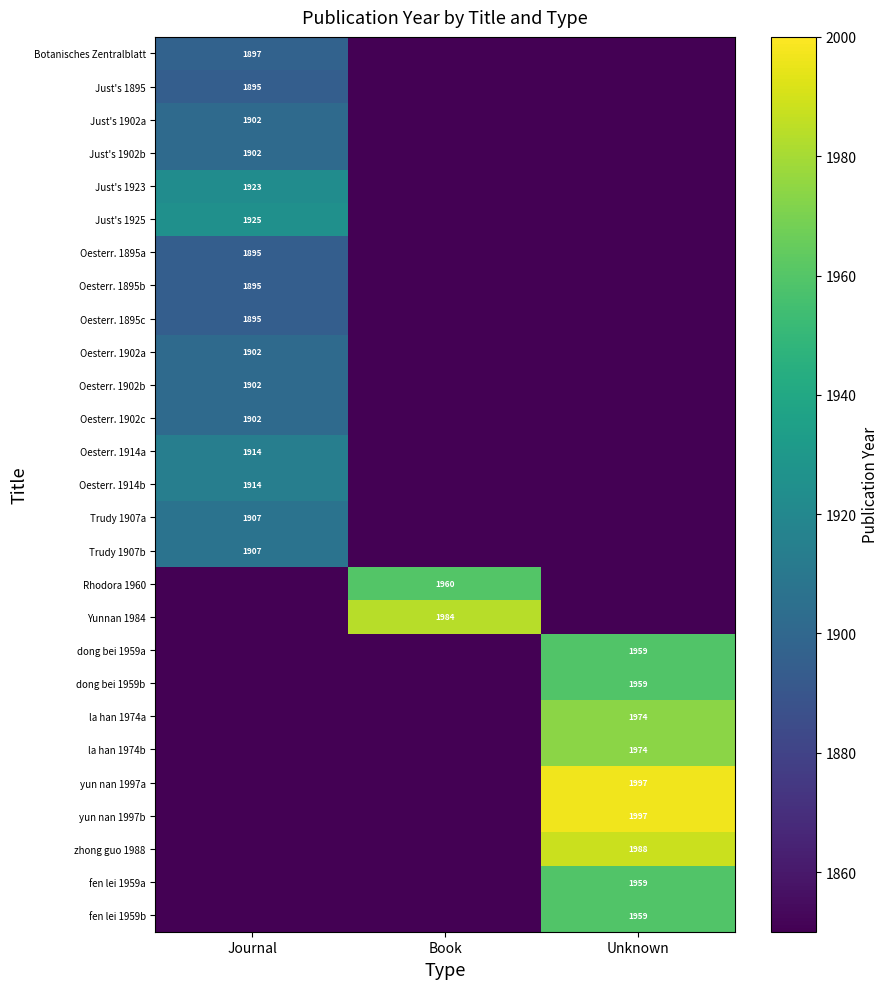

True or false: zhong guo 1988 has a value of 1988 at Unknown.

True